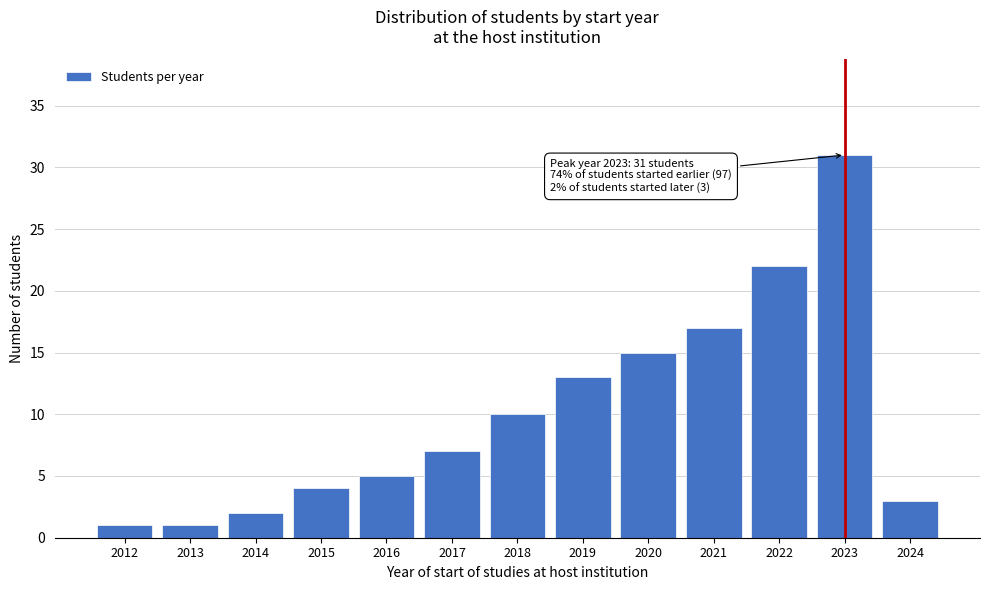

Reading left to right, list all the values displayed in this chart.

2012=1	2013=1	2014=2	2015=4	2016=5	2017=7	2018=10	2019=13	2020=15	2021=17	2022=22	2023=31	2024=3